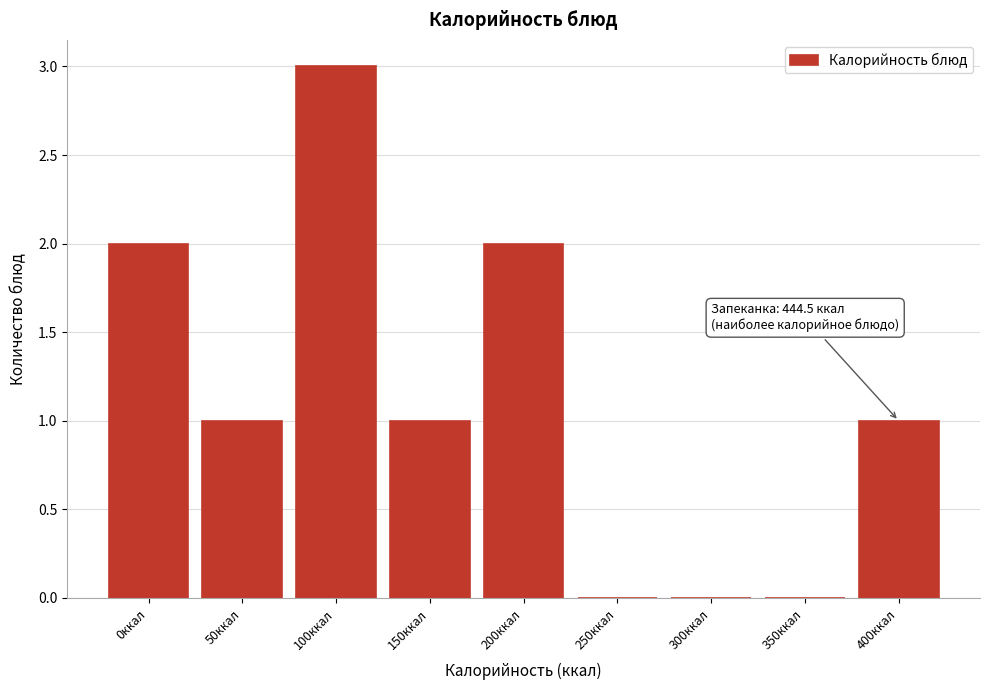

Reading left to right, list all the values displayed in this chart.

0ккал=2	50ккал=1	100ккал=3	150ккал=1	200ккал=2	250ккал=0	300ккал=0	350ккал=0	400ккал=1